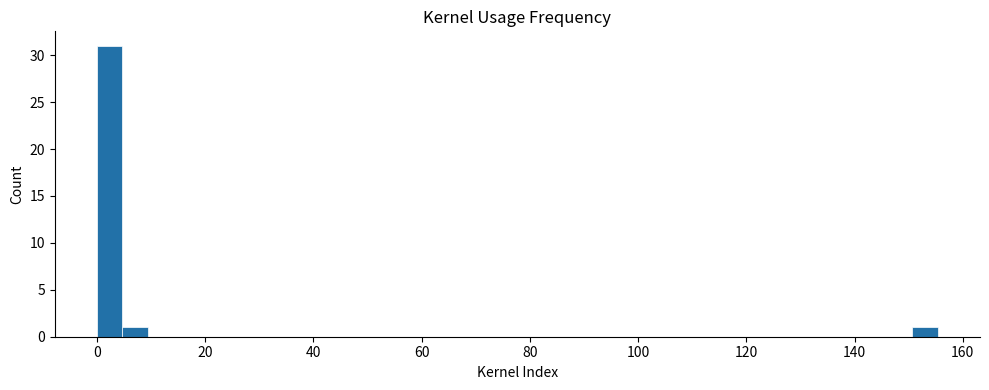

Around what value on the x-axis is the tallest bar? Give the approximate position of its centre, as read against the axis.

2